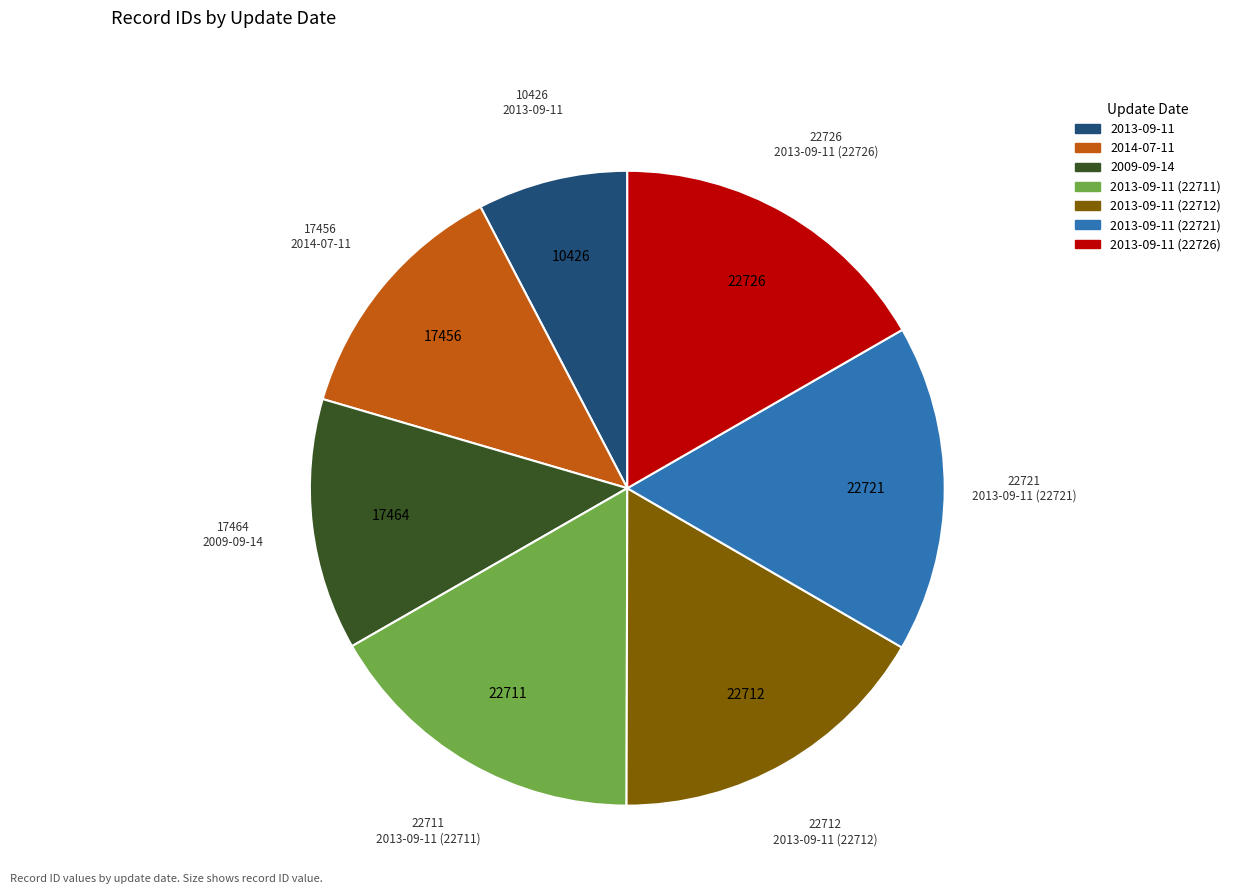

How many segments does this pie chart have?

7